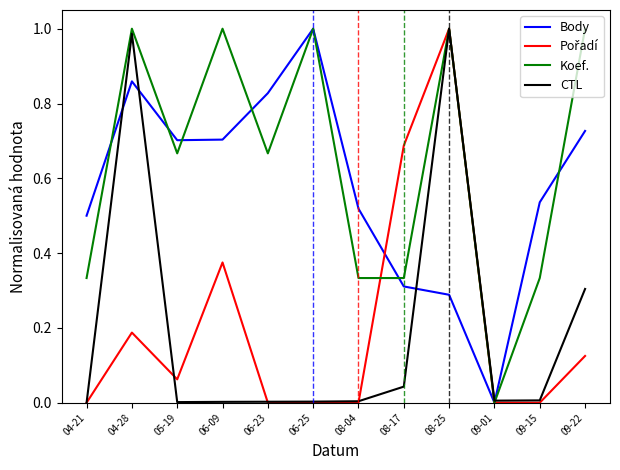

Which series has the largest total across all categories?

Koef.